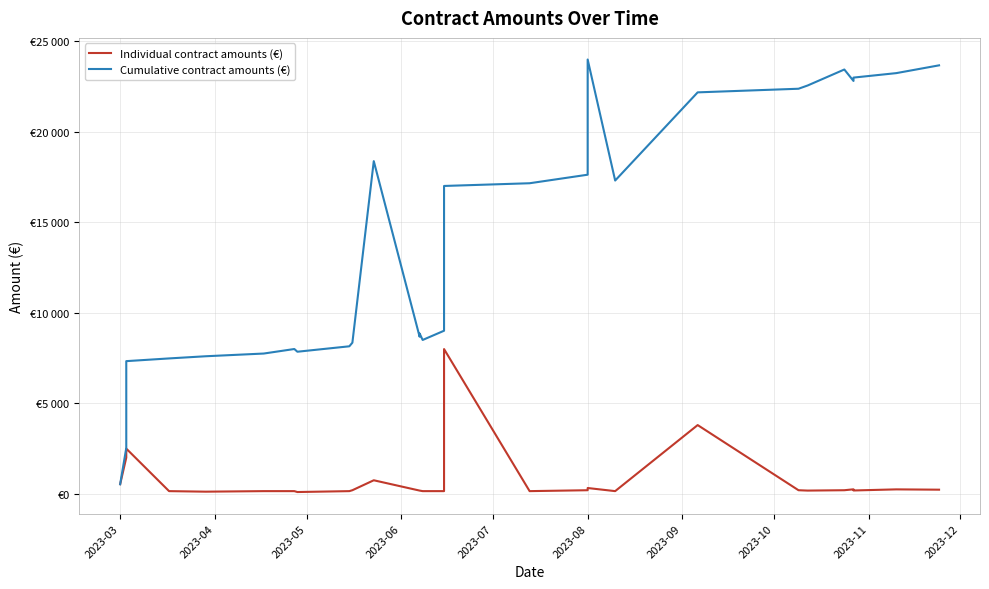

At which category does the chart reach its peak across all series?

2023-08